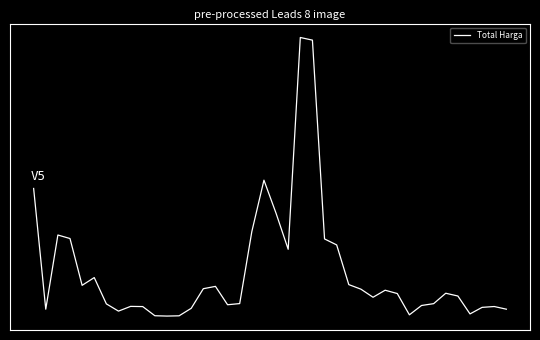

How many points are higher than both their immediate neighbors (excluding endpoints)?

9